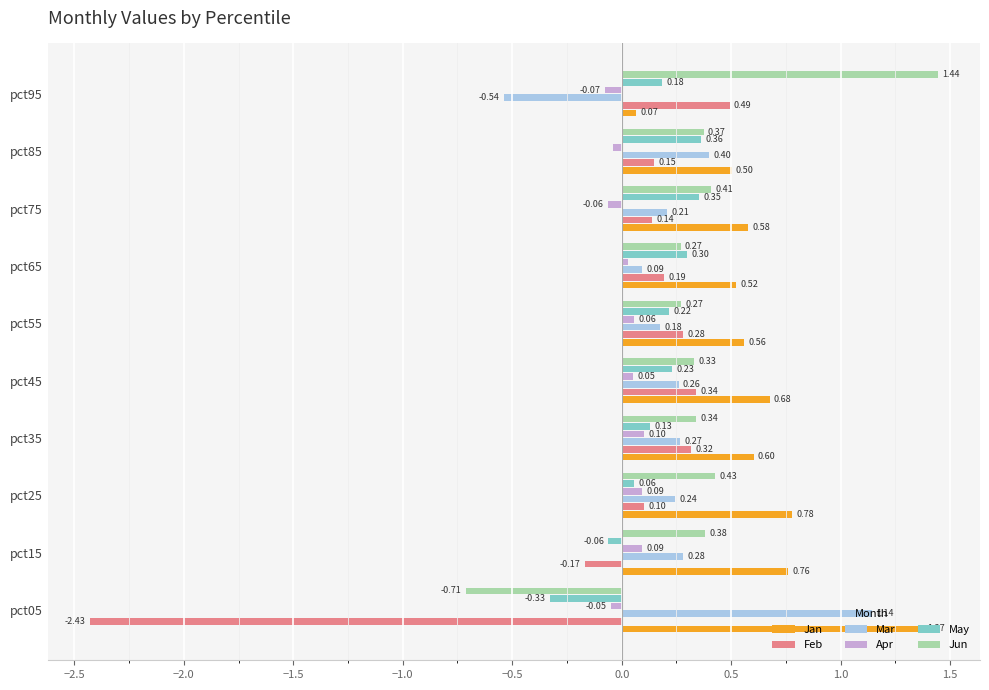

Which series has the widest spread of values?

Feb